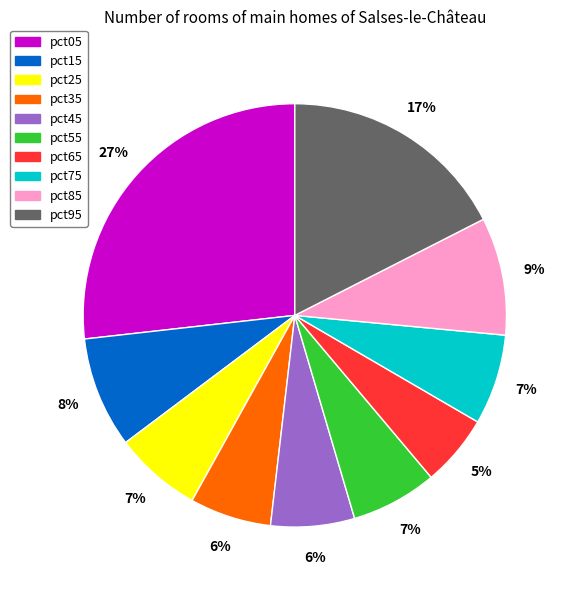

To the nearest percent, what is the average slice percentage?

10%